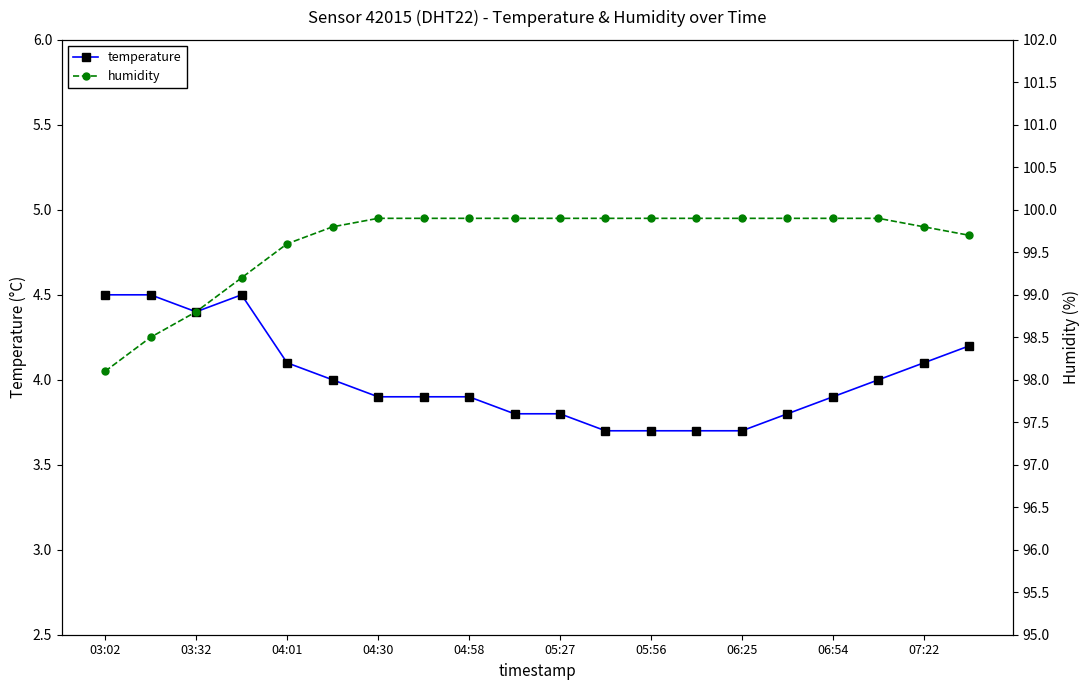

At which label does temperature reach its peak?

03:02